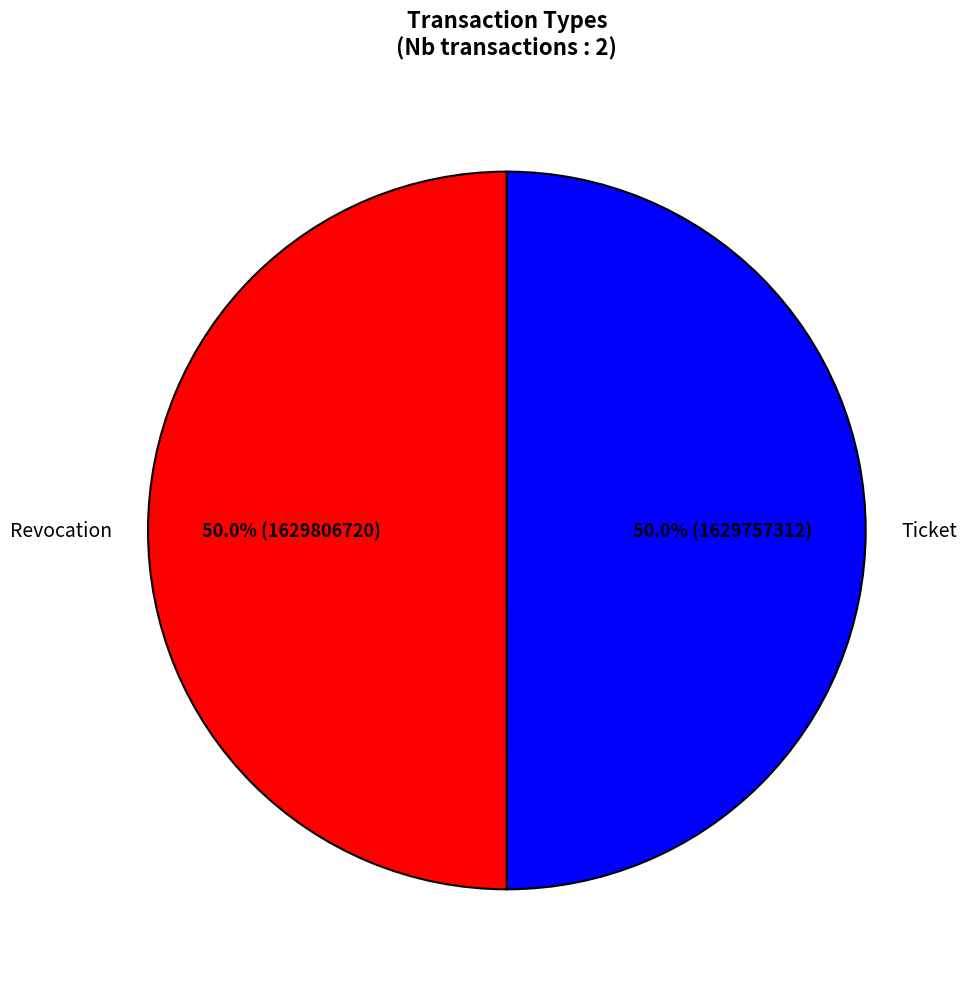

To the nearest percent, what is the average slice percentage?

50%